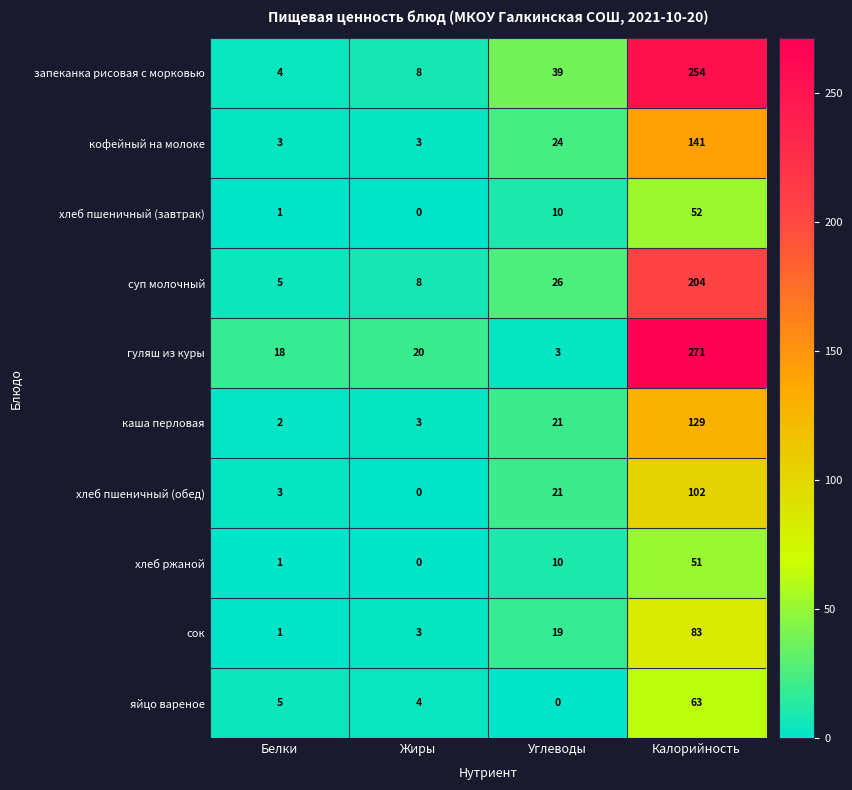

Count the number of data series in this chart.

10